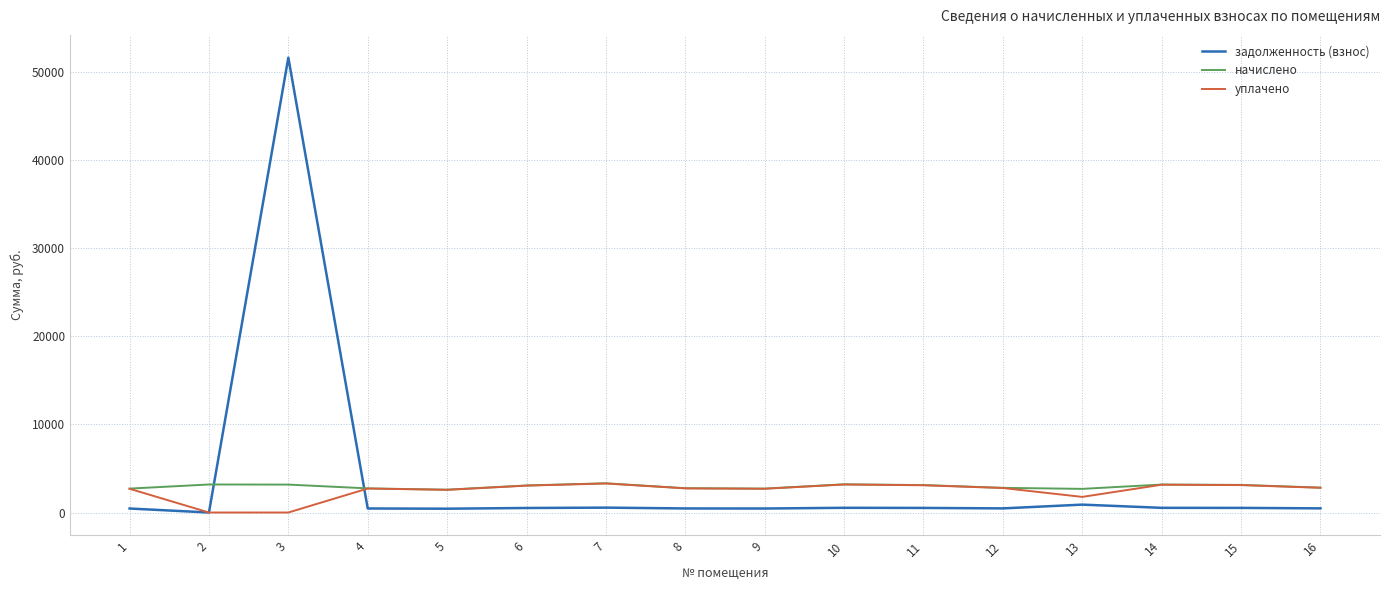

What is the sum of all уплачено values?

39691.7